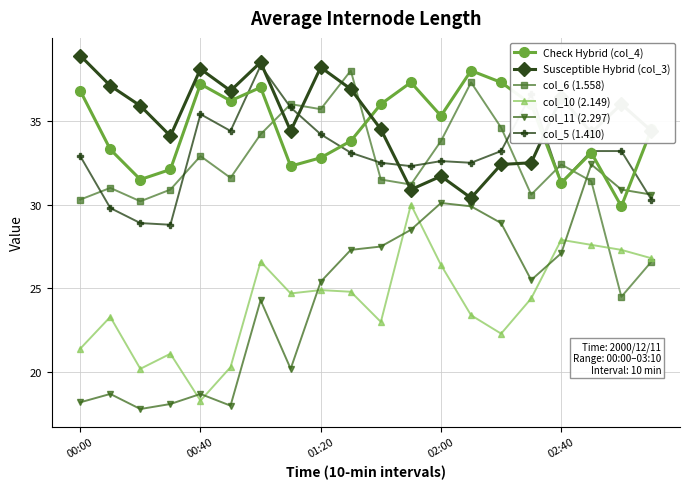

How many values in the Check Hybrid (col_4) series are below 35?

10